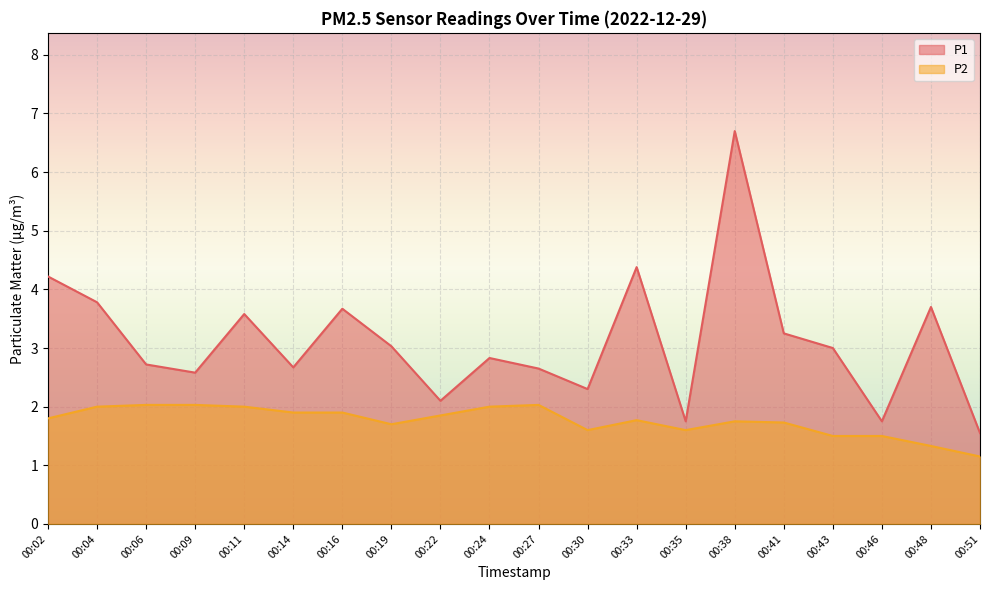

Reading right to left, what are all the values shown in this chart?

P1: 1.6	3.7	1.8	3.0	3.2	6.7	1.8	4.4	2.3	2.6	2.8	2.1	3.0	3.7	2.7	3.6	2.6	2.7	3.8	4.2
P2: 1.1	1.3	1.5	1.5	1.7	1.8	1.6	1.8	1.6	2.0	2.0	1.9	1.7	1.9	1.9	2.0	2.0	2.0	2.0	1.8